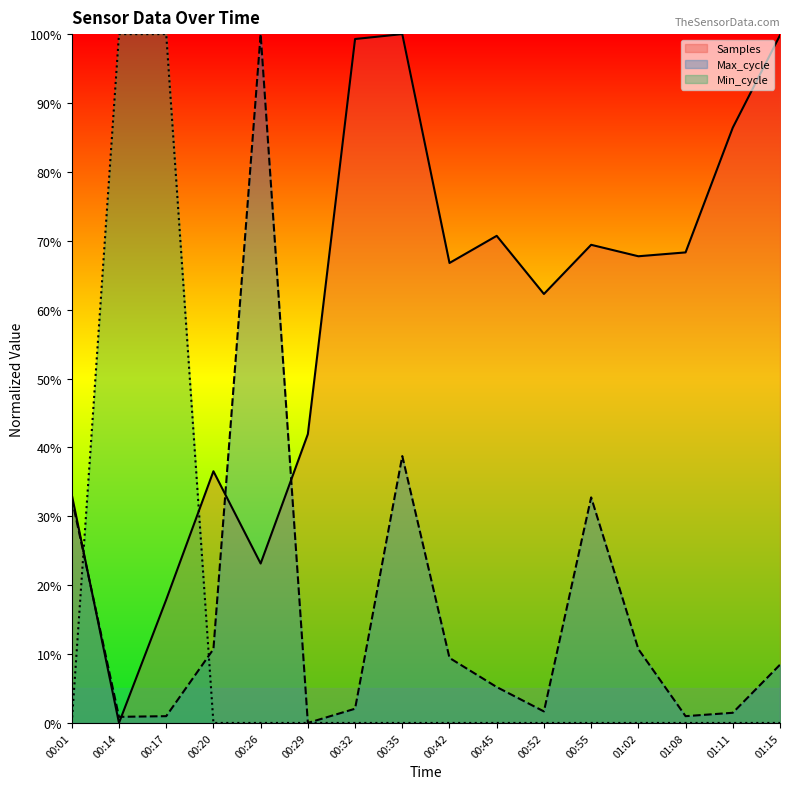

True or false: Max_cycle and Min_cycle intersect in this chart.

True